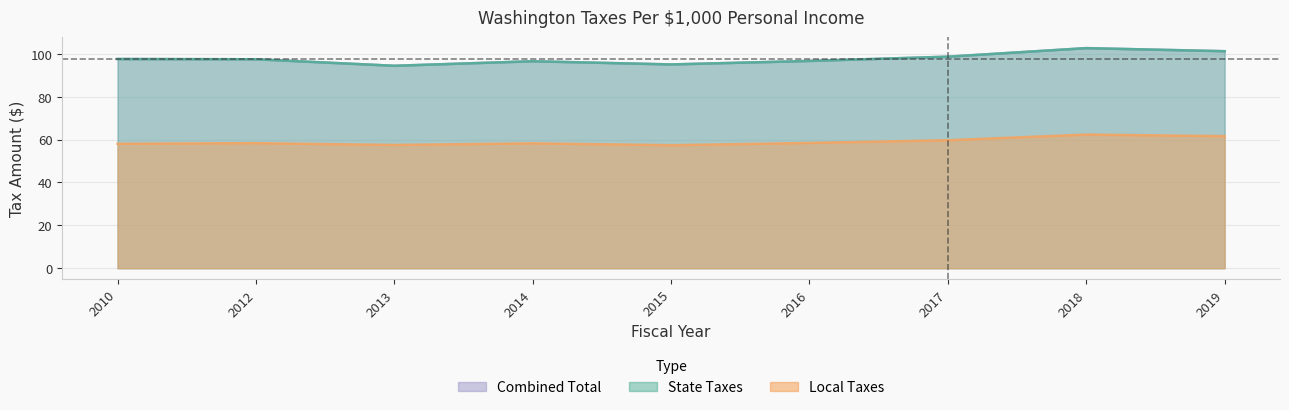

True or false: State Taxes and Combined Total intersect in this chart.

False